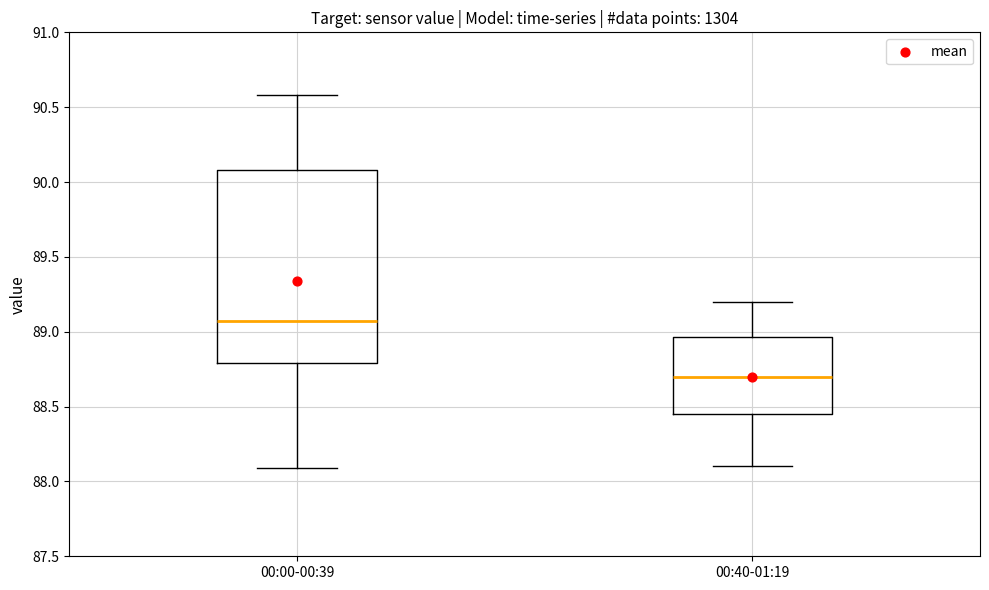

Reading left to right, transcribe this box plot: for each box, give where its median line is, the range the box spans, and where its two whiskers end, as read against the y-axis. The values are not printed on the chart, so give them approximately, as read against the axis.

00:00-00:39: median 89.05, box 88.80 to 90.10, whiskers 88.10 to 90.60
00:40-01:19: median 88.70, box 88.45 to 88.95, whiskers 88.10 to 89.20